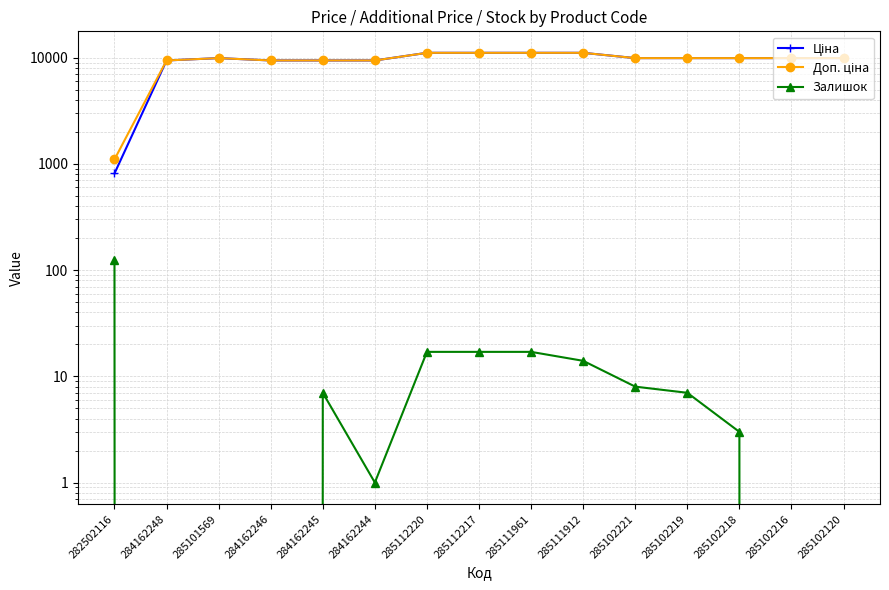

Between 285111912 and 284162245, which is larger?

285111912